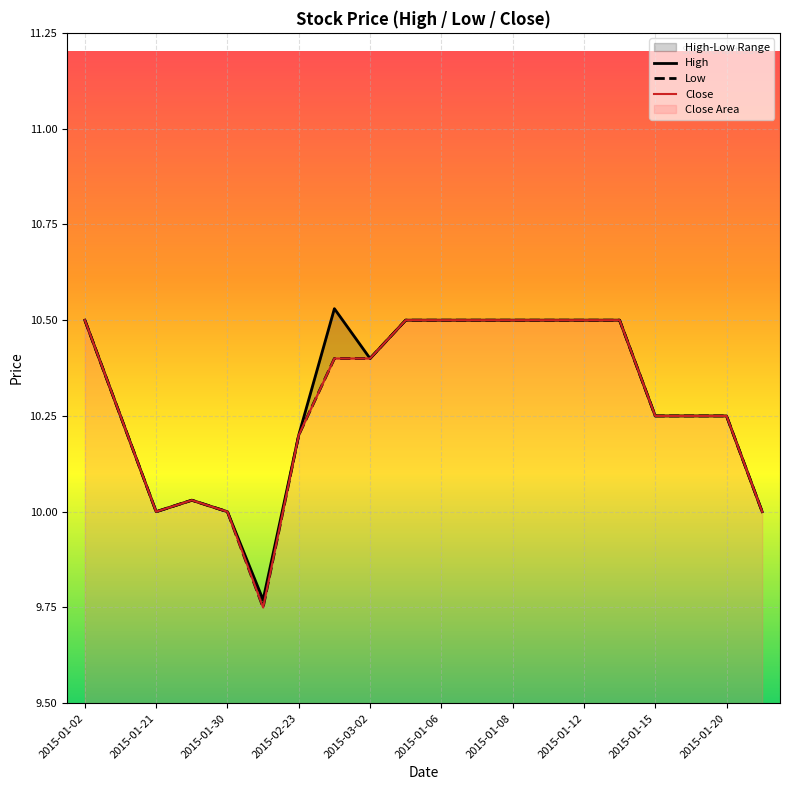

Rank the series at 2015-01-12 from highest to lowest value.

High, Low, Close